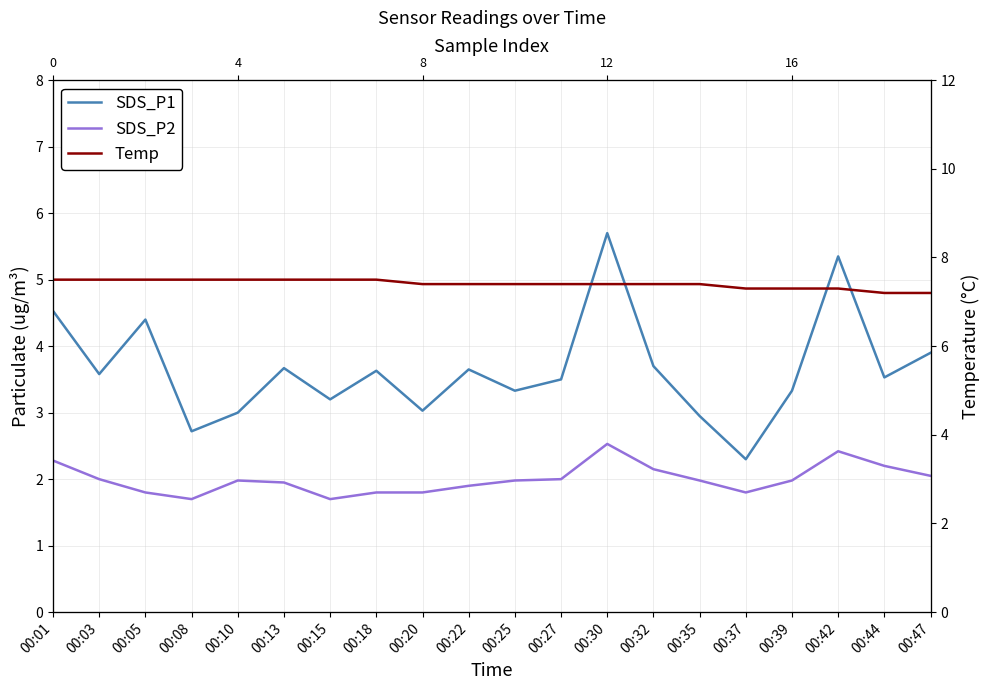

What are all the series names shown in the legend?

SDS_P1, SDS_P2, Temp